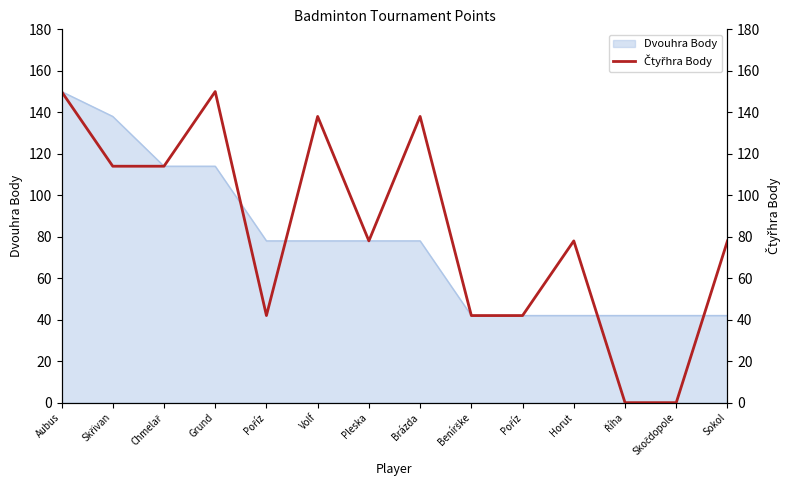

The value at Skočdopole is 94. True or false?

False